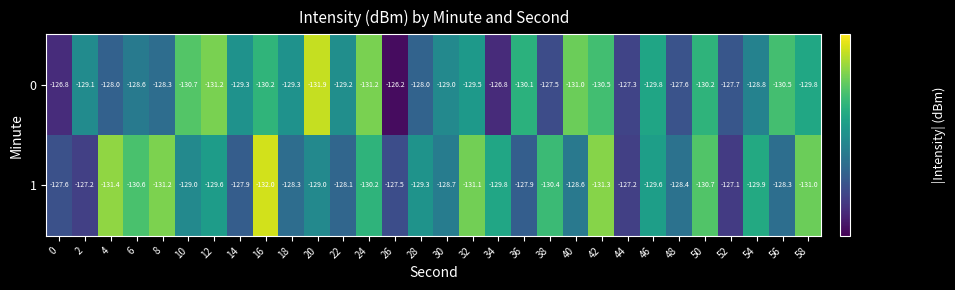

At which category is the sum across all series the highest?

26